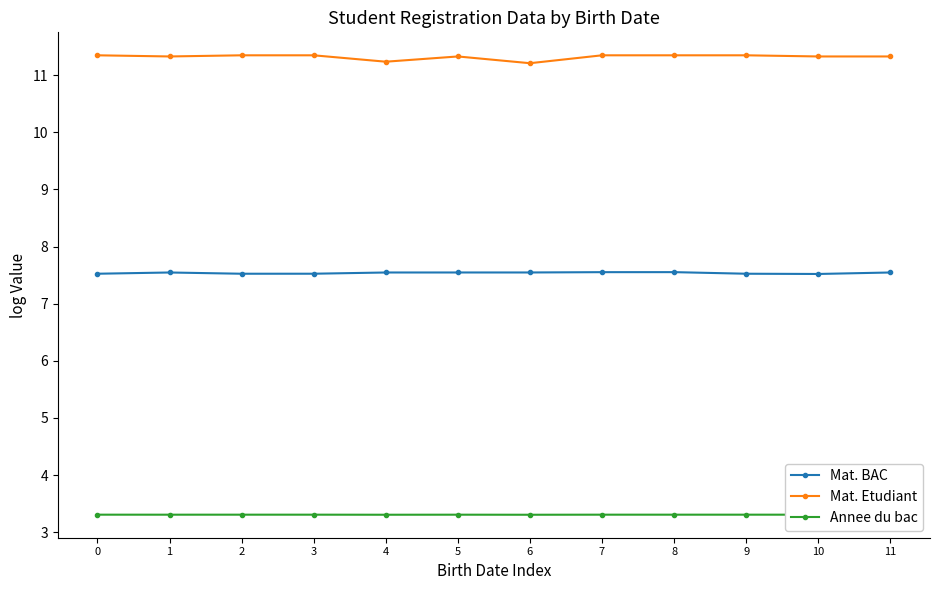

How many Mat. BAC values are between 7 and 8?

12